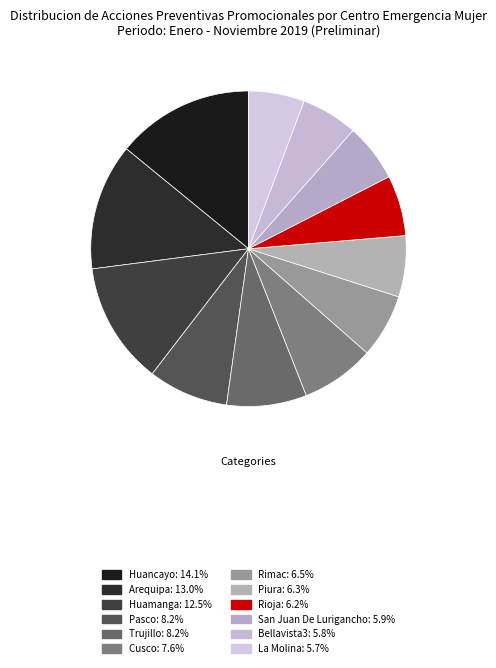

True or false: Bellavista3 accounts for 6% of the total.

True